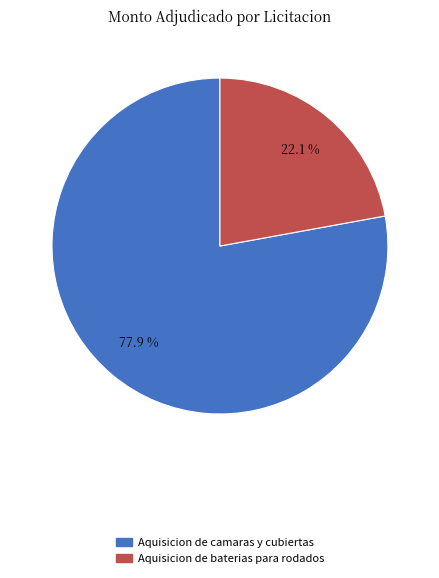

Which has a higher value, Aquisicion de baterias para rodados or Aquisicion de camaras y cubiertas?

Aquisicion de camaras y cubiertas